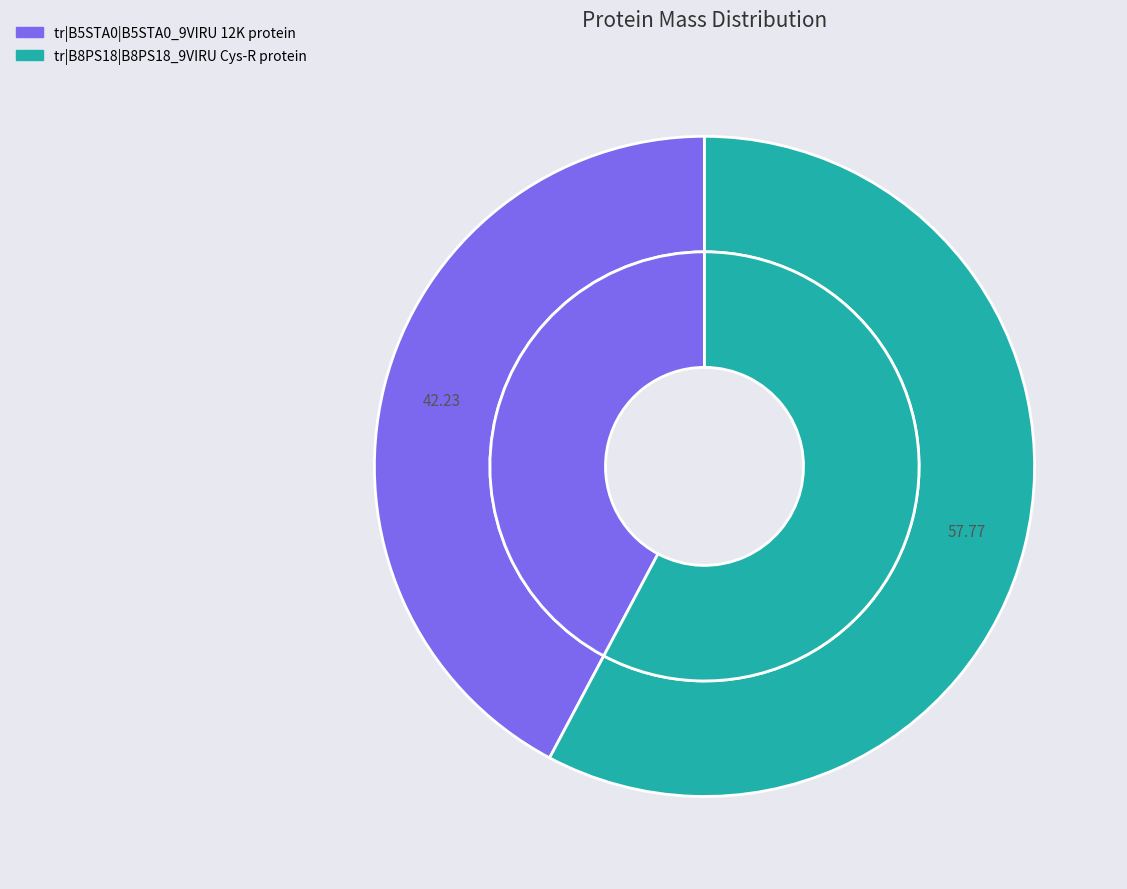

To the nearest percent, what portion does tr|B5STA0|B5STA0_9VIRU 12K protein represent?

42%